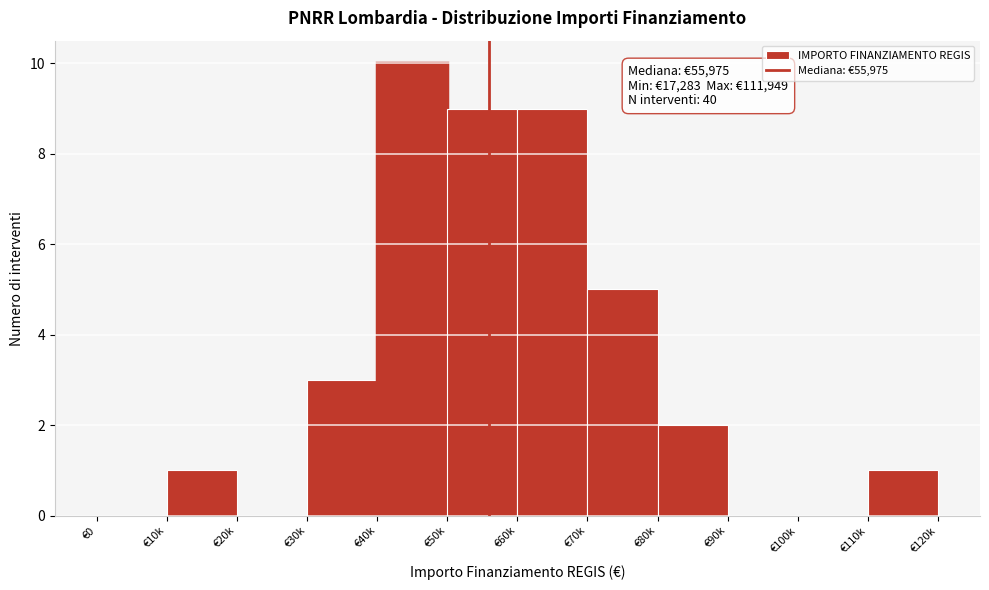

Reading left to right, transcribe all the data shown in this chart.

€0=0	€10k=1	€20k=0	€30k=3	€40k=10	€50k=9	€60k=9	€70k=5	€80k=2	€90k=0	€100k=0	€110k=1